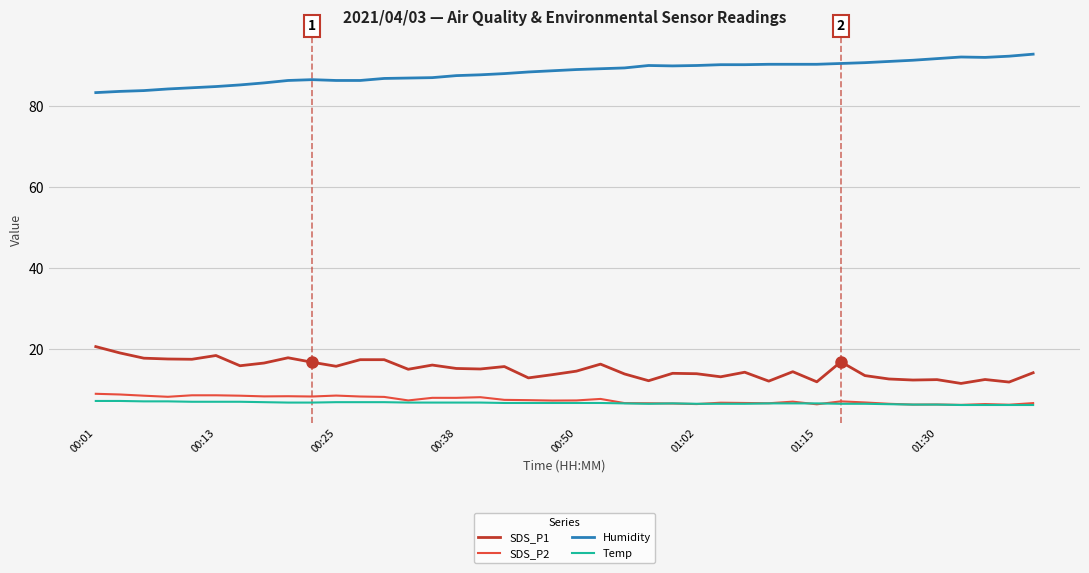

True or false: Humidity and Temp cross at least once.

False